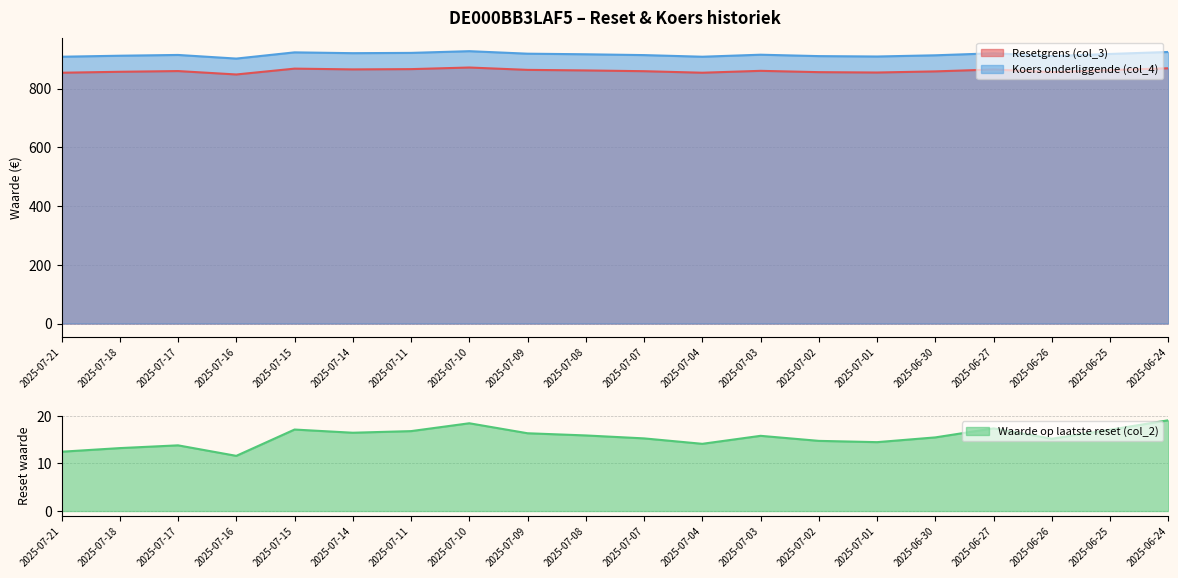

Reading right to left, list all the values displayed in this chart.

Resetgrens (col_3): 869.1	862.8	856.0	864.9	858.5	854.6	855.9	860.4	853.9	859.1	861.8	863.6	871.7	866.2	865.3	867.9	848.0	859.6	857.1	853.9
Waarde op laatste reset (col_2): 19.1	17.1	15.2	17.4	15.5	14.5	14.8	15.8	14.1	15.3	15.9	16.4	18.4	16.8	16.5	17.1	11.6	13.8	13.2	12.5
Koers onderliggende (col_4): 924.6	917.9	910.7	920.1	913.3	909.2	910.5	915.3	908.4	914.0	916.8	918.8	927.3	921.5	920.5	923.3	902.1	914.5	911.9	908.4